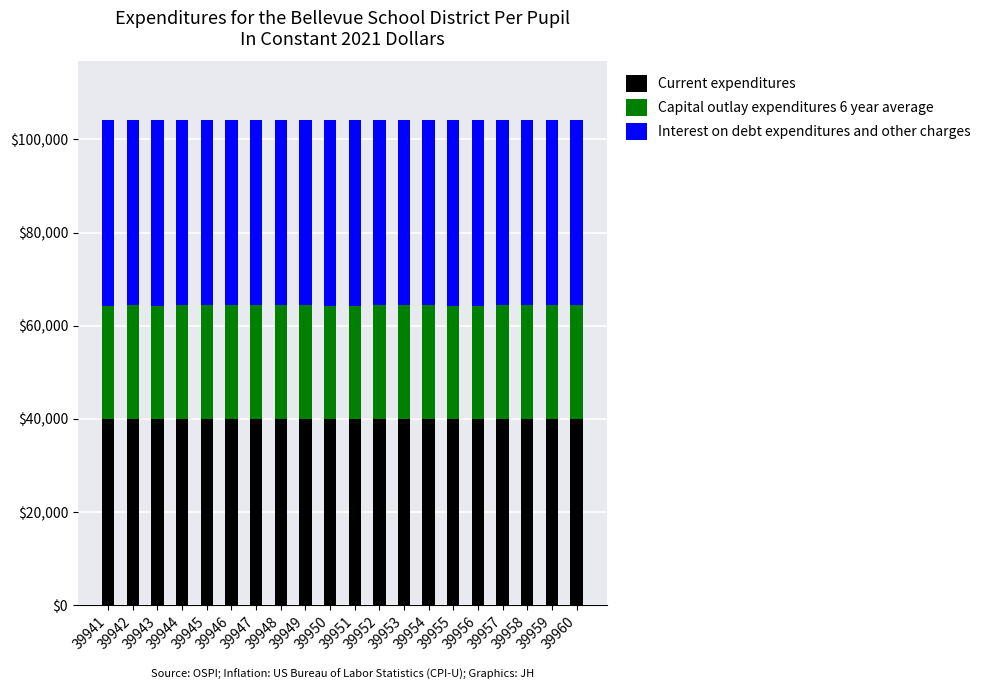

Are the bars grouped side by side (vs. stacked)?

No